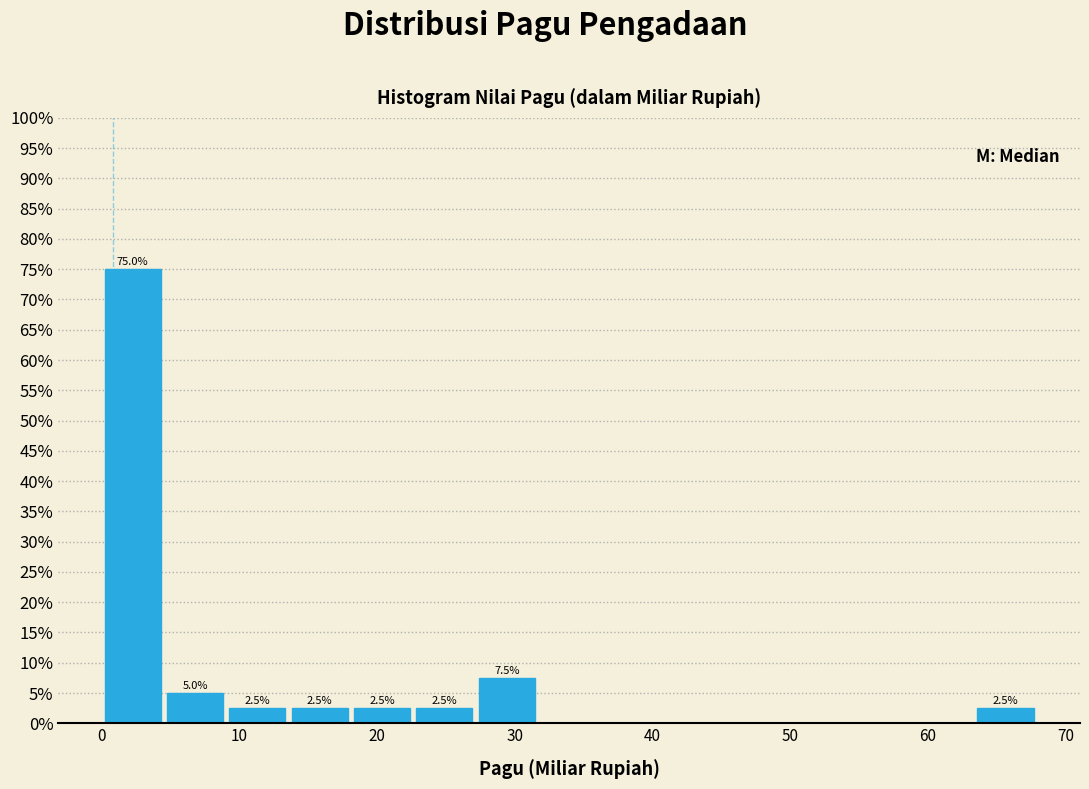

Over which range of the x-axis is the bar tallest?

0 to 5